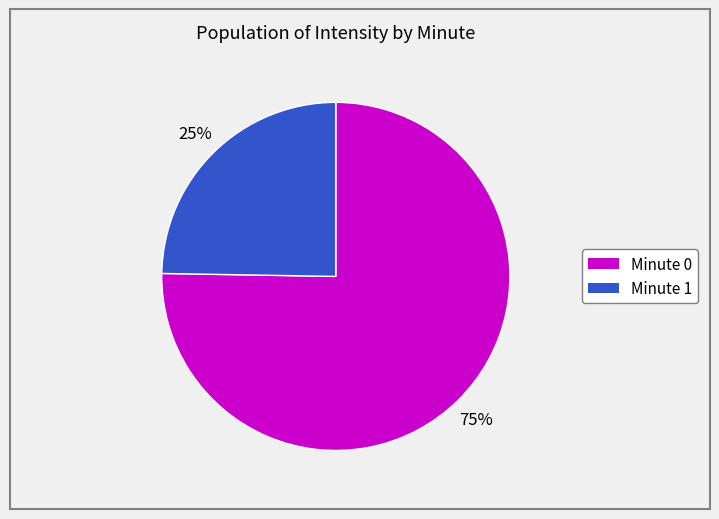

Is it true that Minute 1 is 18% of the pie?

False